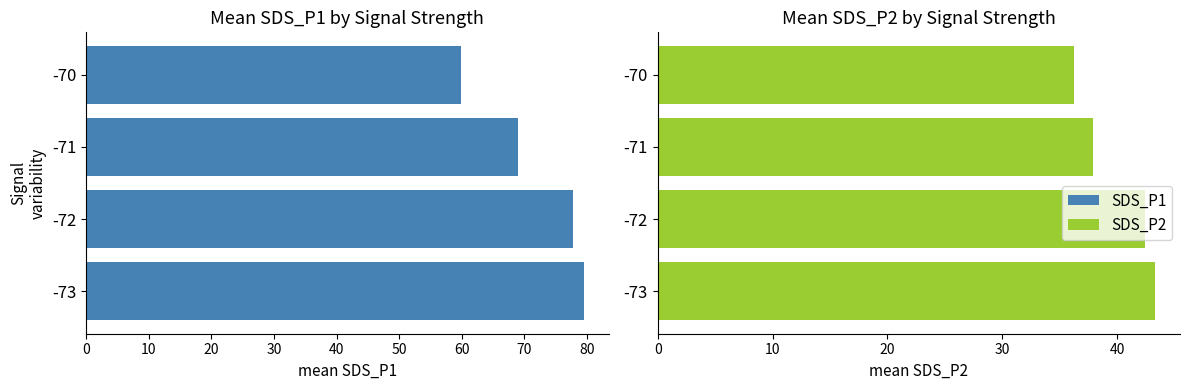

Between -71 and -70, which series saw the biggest shift?

SDS_P1